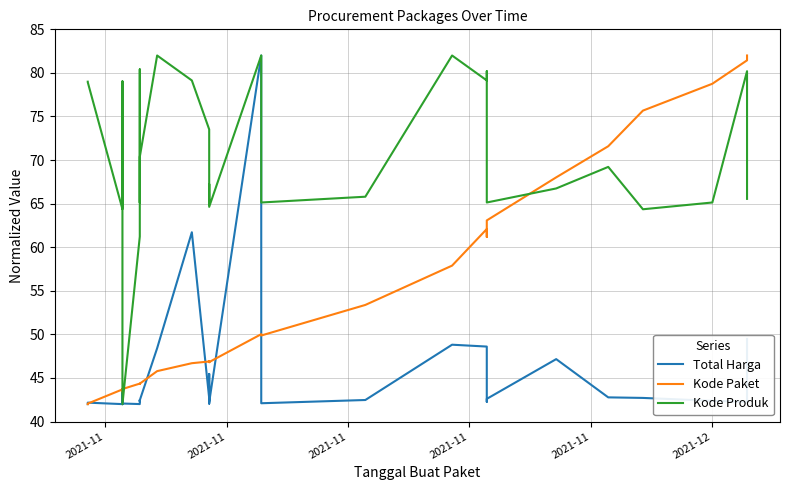

The Kode Produk series shows 78.9 at 2021-11. True or false?

True